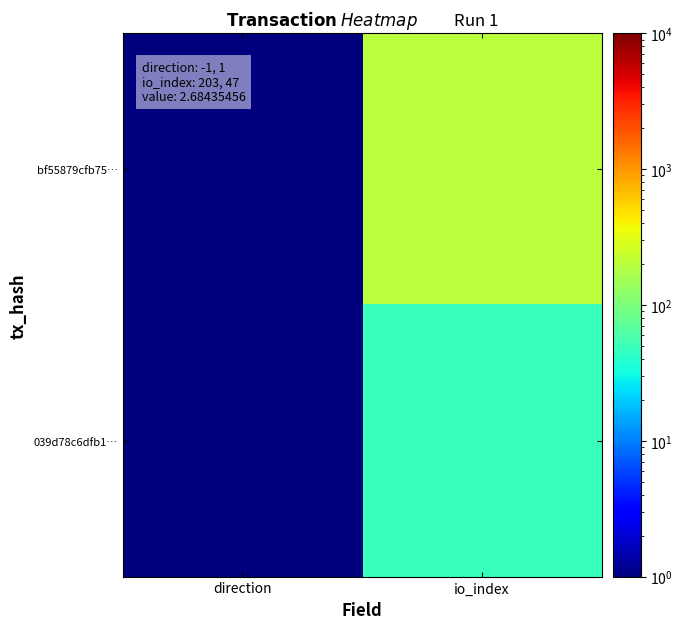

At which category is the sum across all series the highest?

io_index